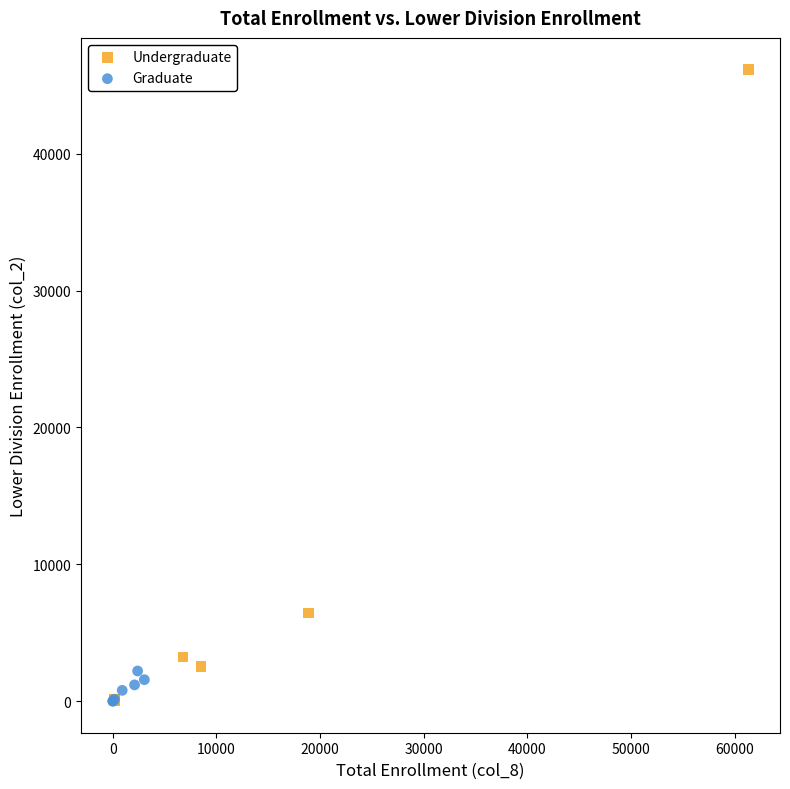

Which series reaches the maximum Y coordinate?

Undergraduate